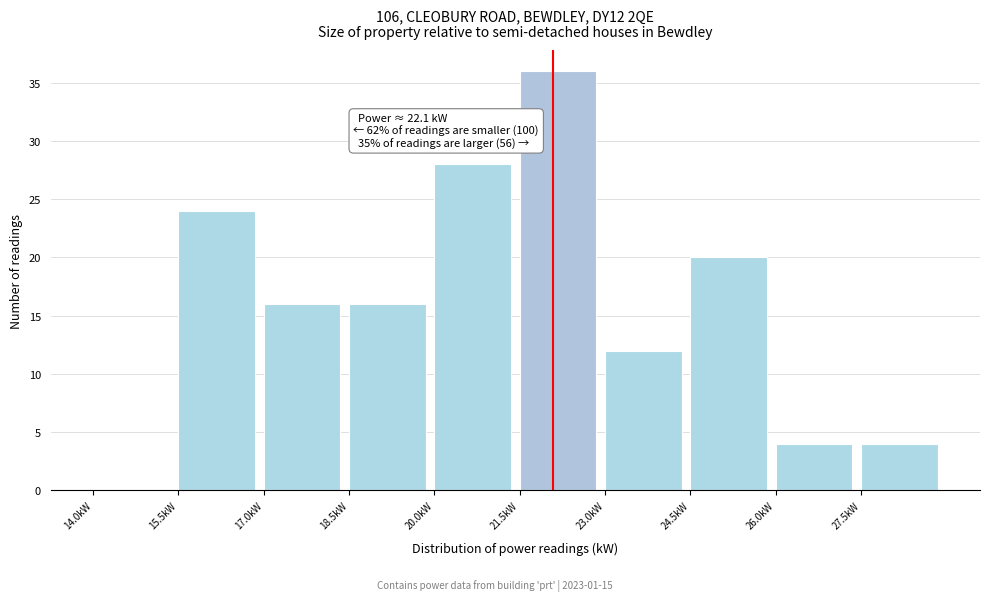

Which range on the x-axis has the tallest bar?

21.5 to 23.0